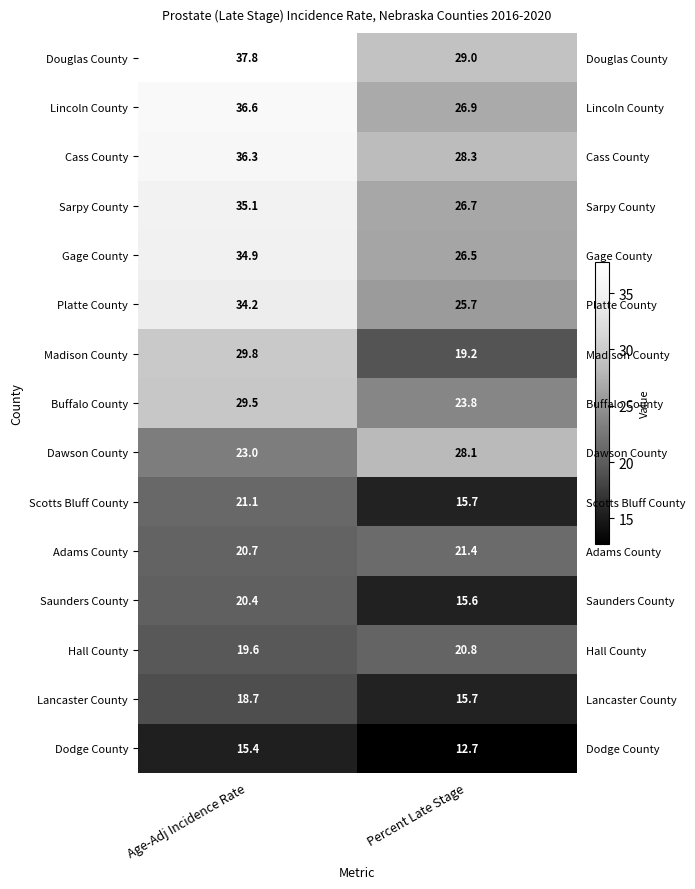

How many Hall County values are between 19 and 20?

1